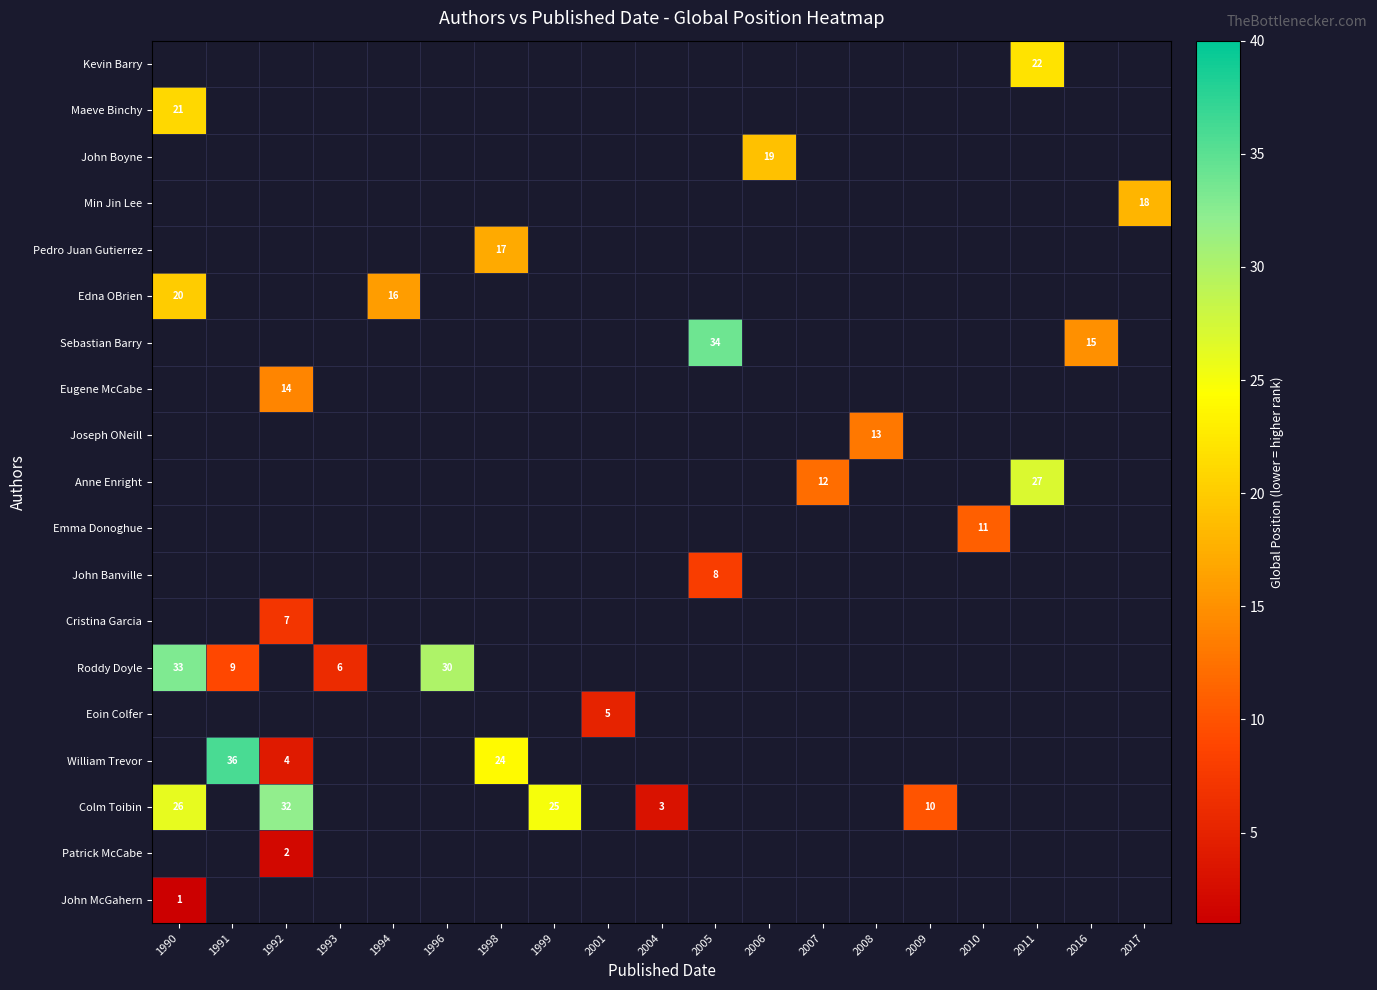

Which category has the lowest value across all series?

1990